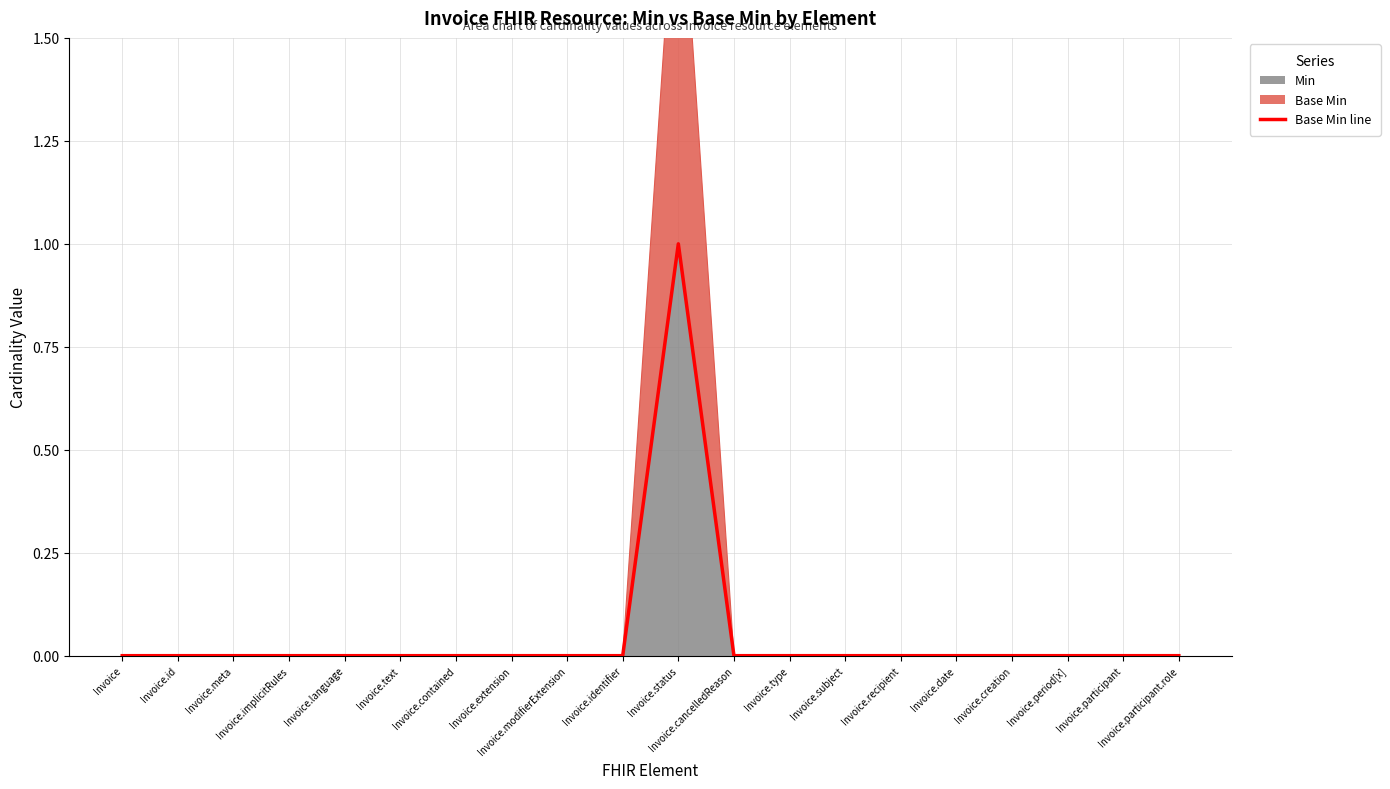

How many interior local peaks (higher than both neighbors) does the data have?

1